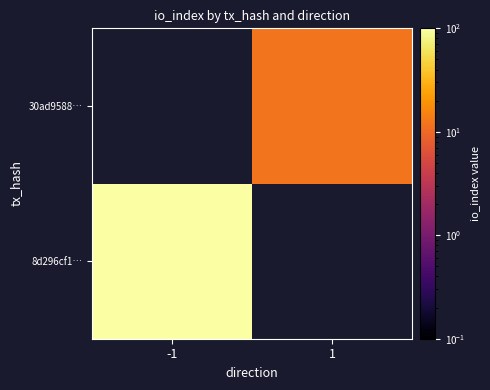

Which category has the lowest value across all series?

1